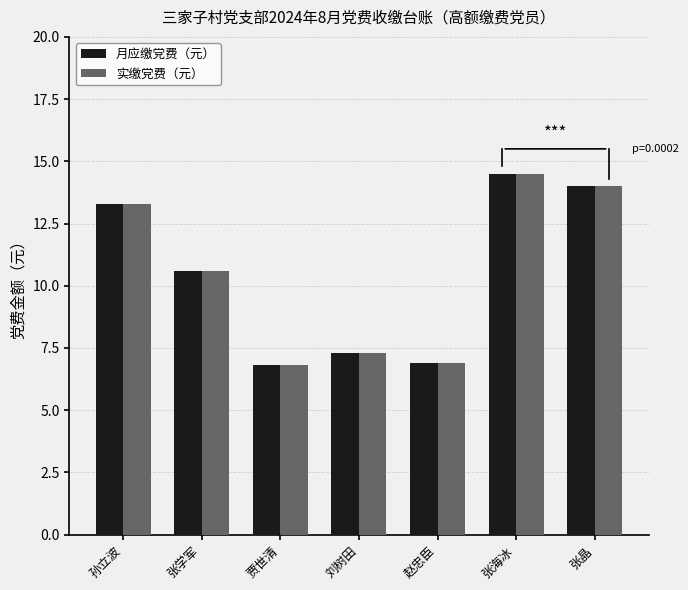

Is it true that 实缴党费（元） equals 8.4 at 张海冰?

False